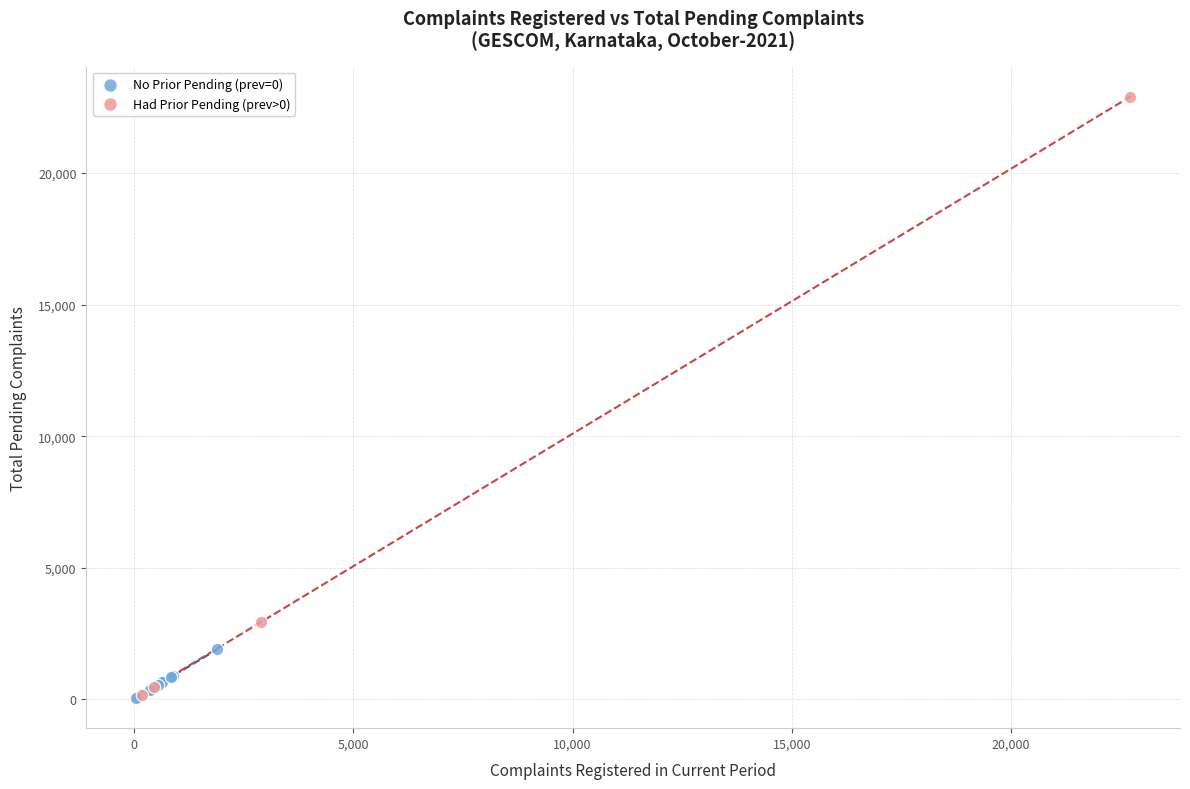

Which series has the largest Y range (max minus min)?

Had Prior Pending (prev>0)